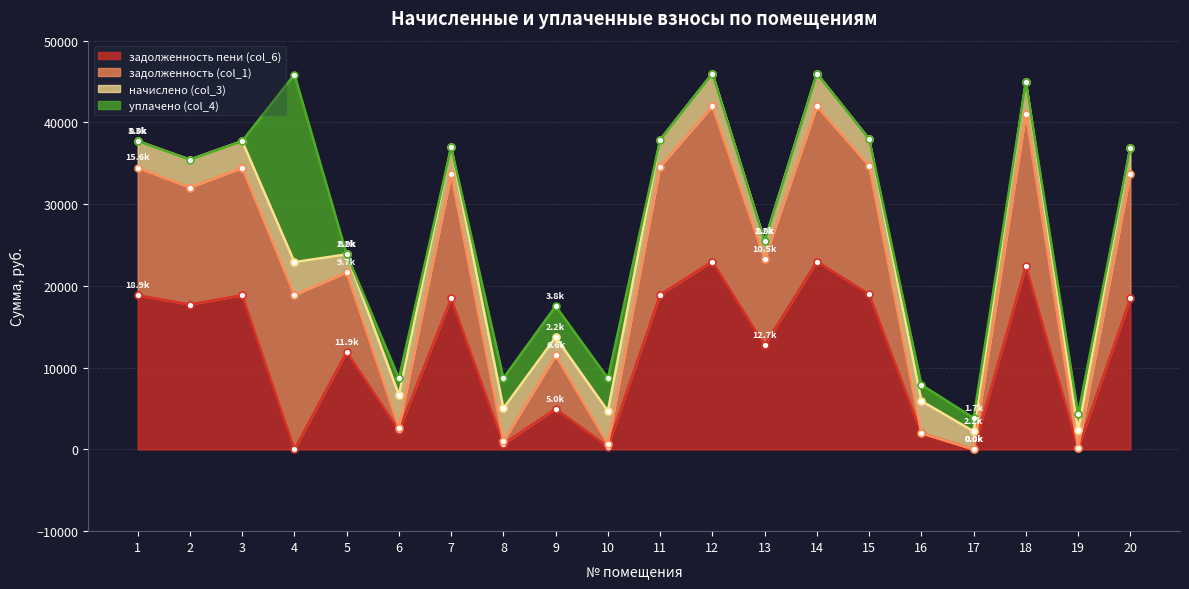

The value of задолженность пени (col_6) at 6 is 2334.5. True or false?

True